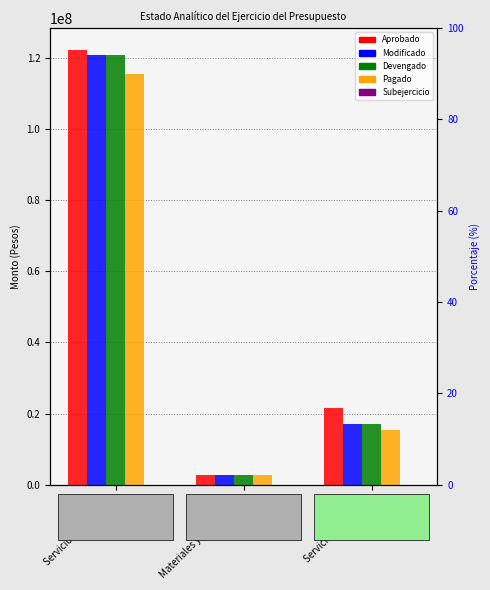

Read the Modificado value at Materiales y Suministros.

2778301.6